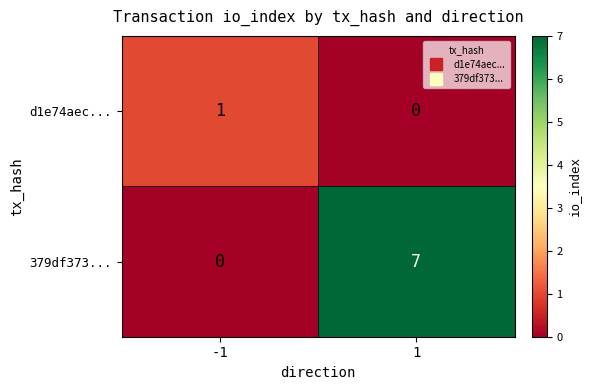

Rank the categories by d1e74aec... value from highest to lowest.

-1, 1